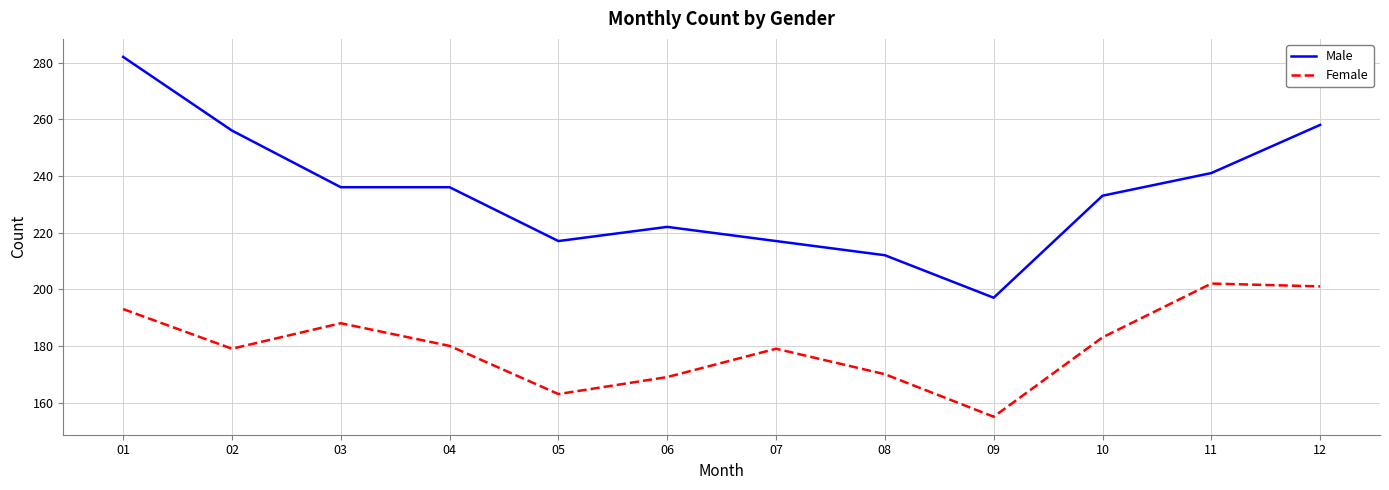

At which label does Female reach its minimum?

09